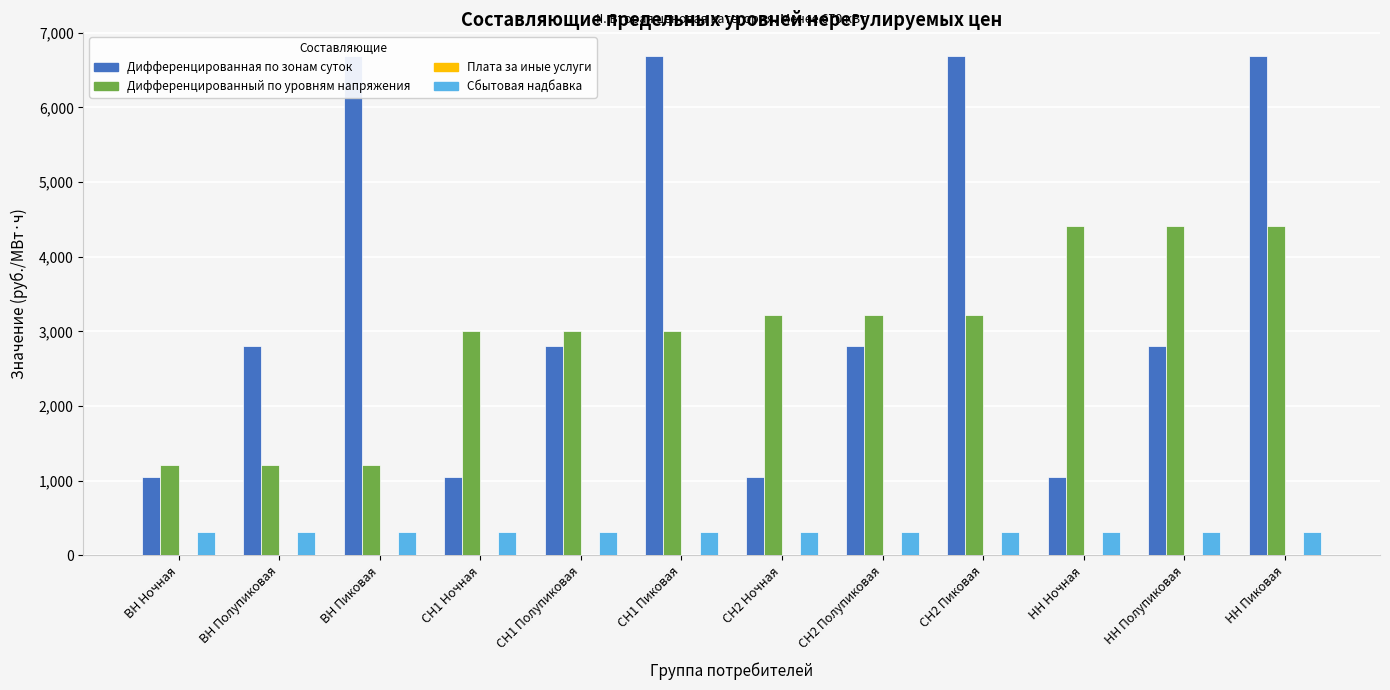

How many bars are there in total?

48